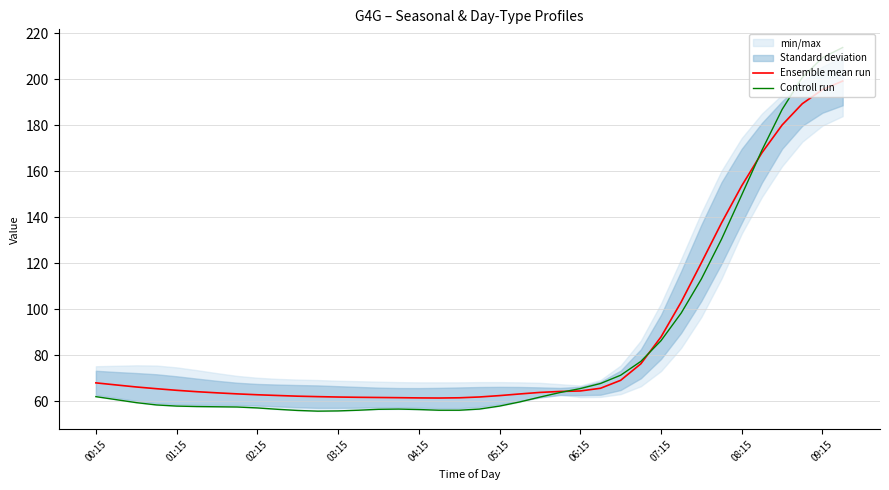

True or false: Controll run has a value of 65.6 at 06:15.

True